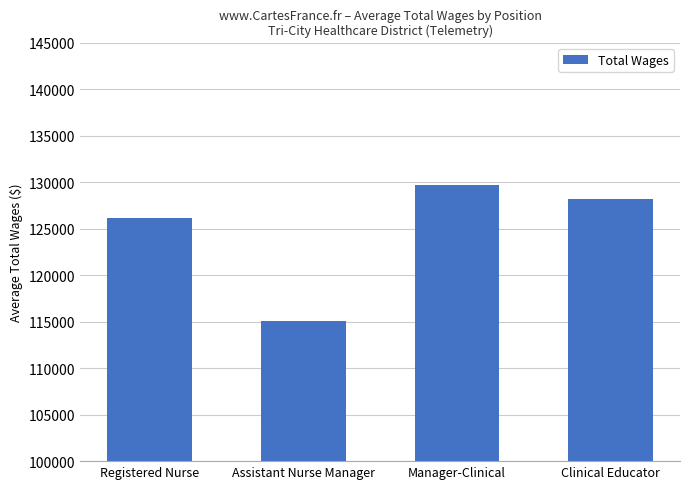

What is the label of the 3rd bar from the left?

Manager-Clinical